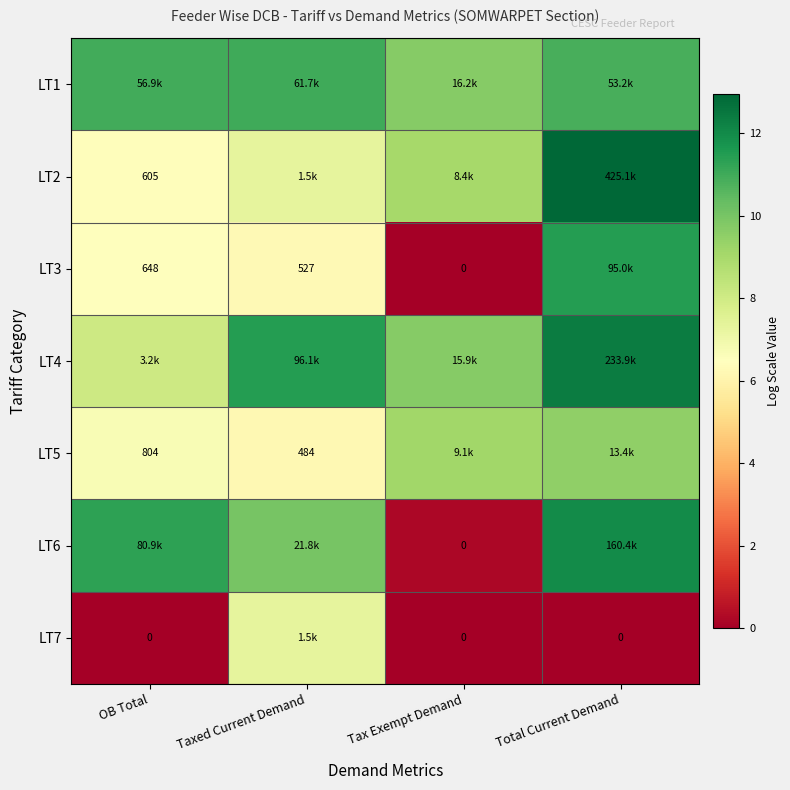

What is the highest value of the LT6 series?

12.0